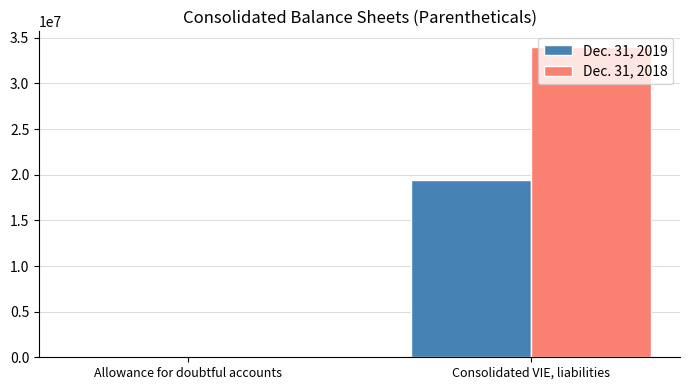

How many Dec. 31, 2019 values are between 59922 and 19460257?

2